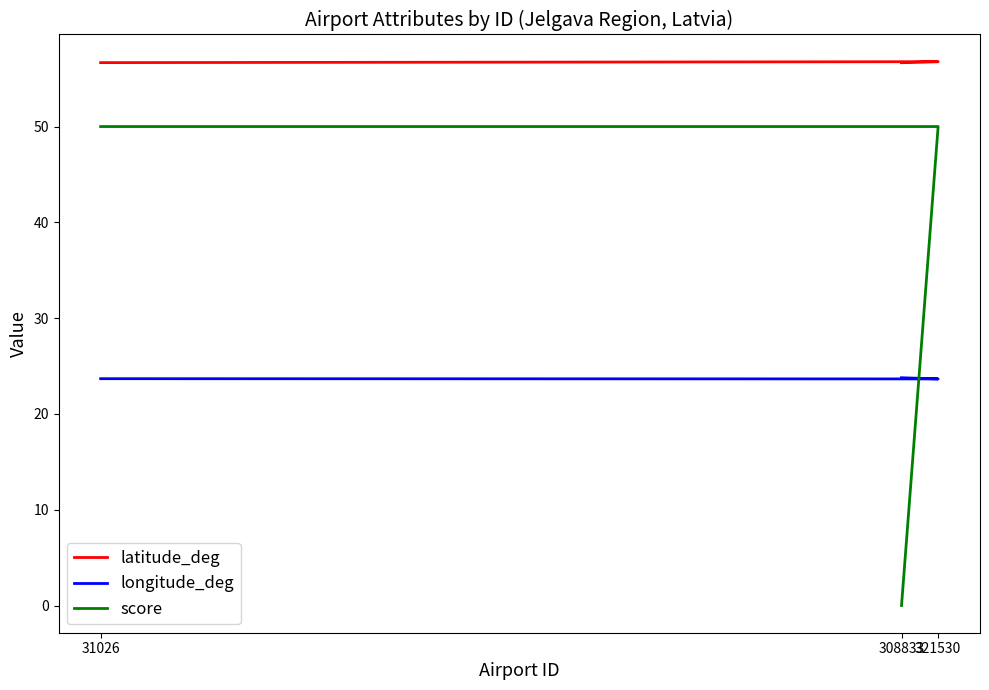

What is the value of the longitude_deg point at the 2nd from the left?

23.7